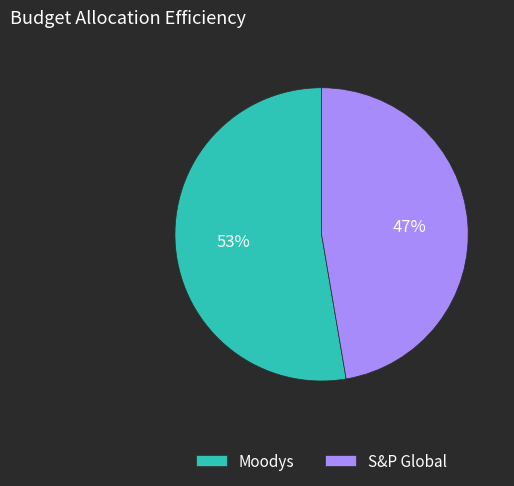

To the nearest percent, what portion does Moodys represent?

53%